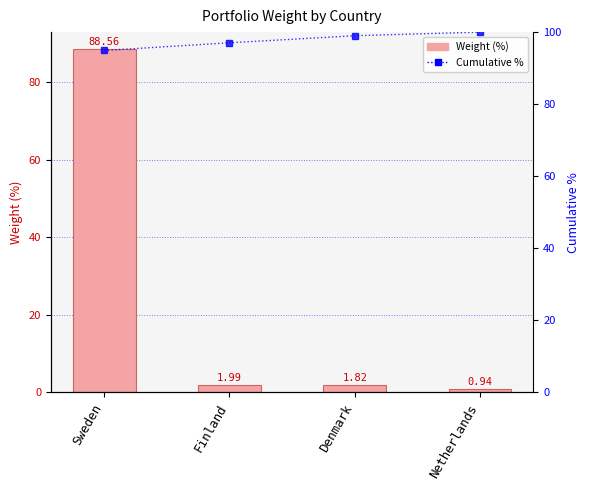

What position from the left is Finland?

2